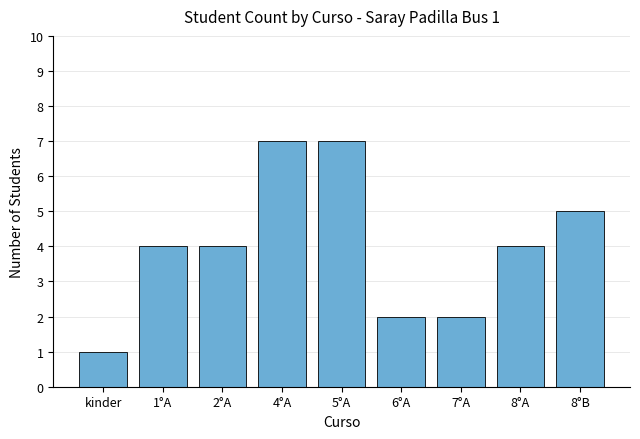

Which has a higher value, 7°A or 5°A?

5°A